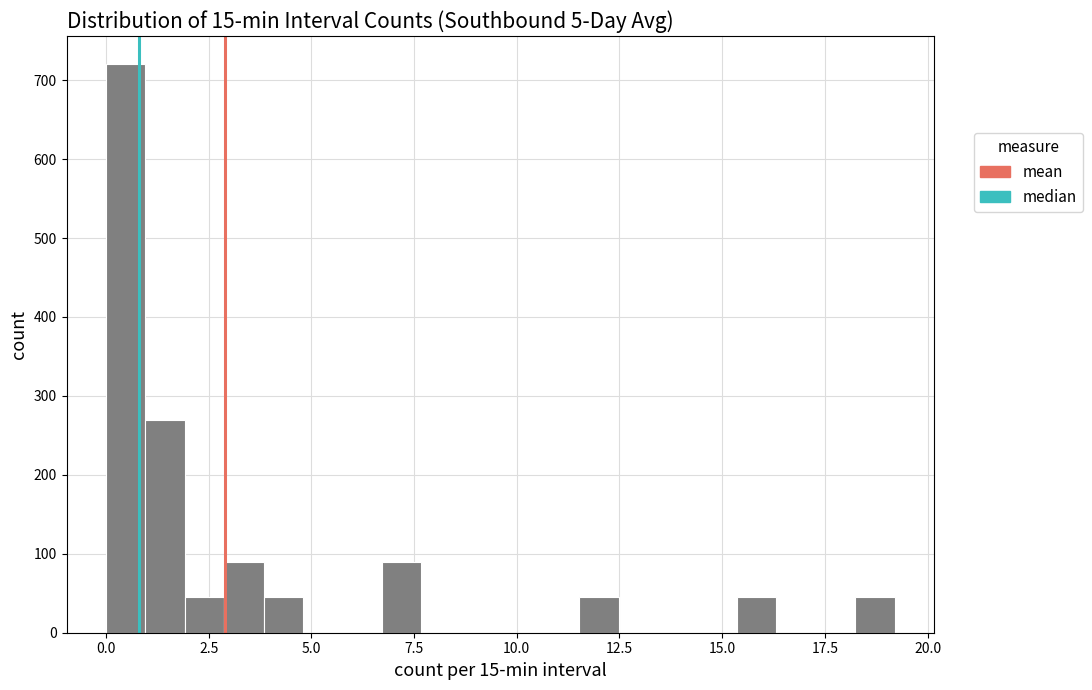

Around what value on the x-axis is the tallest bar? Give the approximate position of its centre, as read against the axis.

0.5